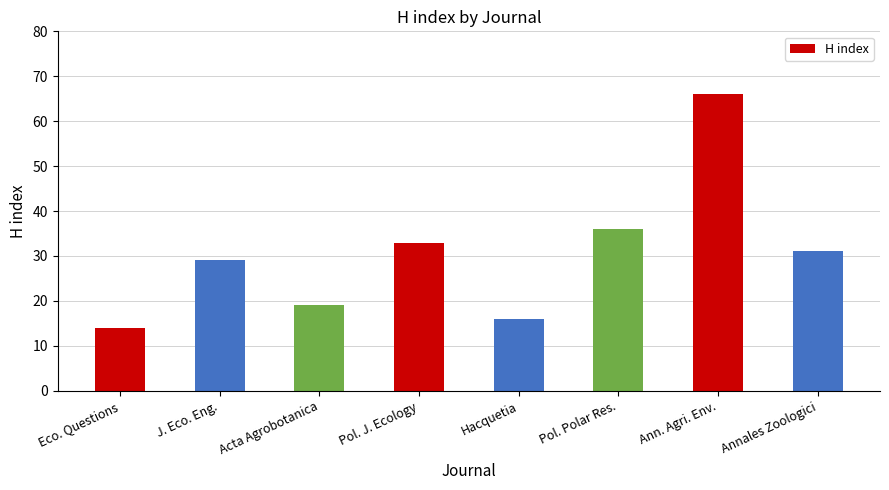

True or false: the data shows 33 at Pol. J. Ecology.

True